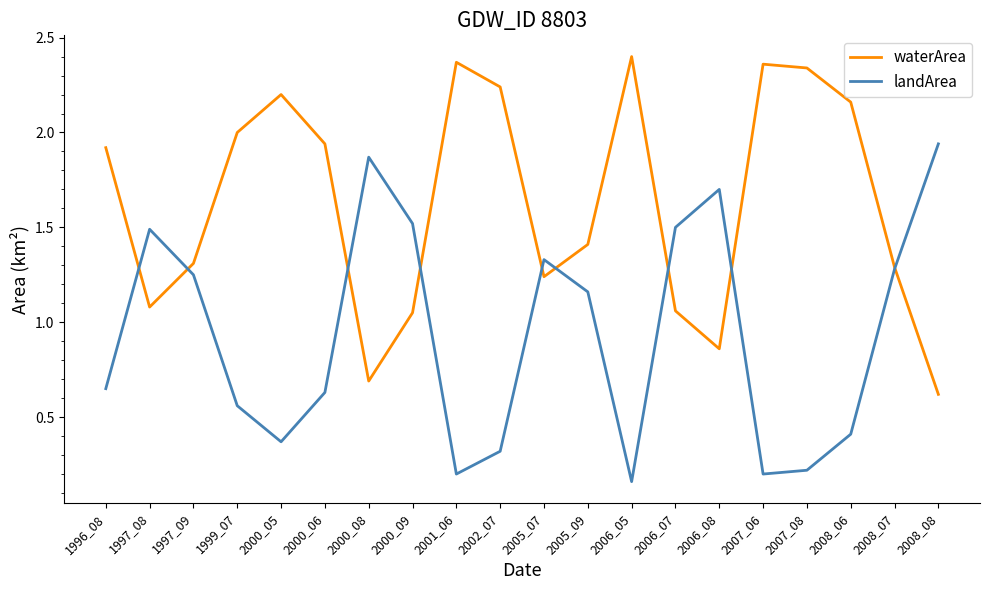

What is the total value across all series at 2006_05?

2.6